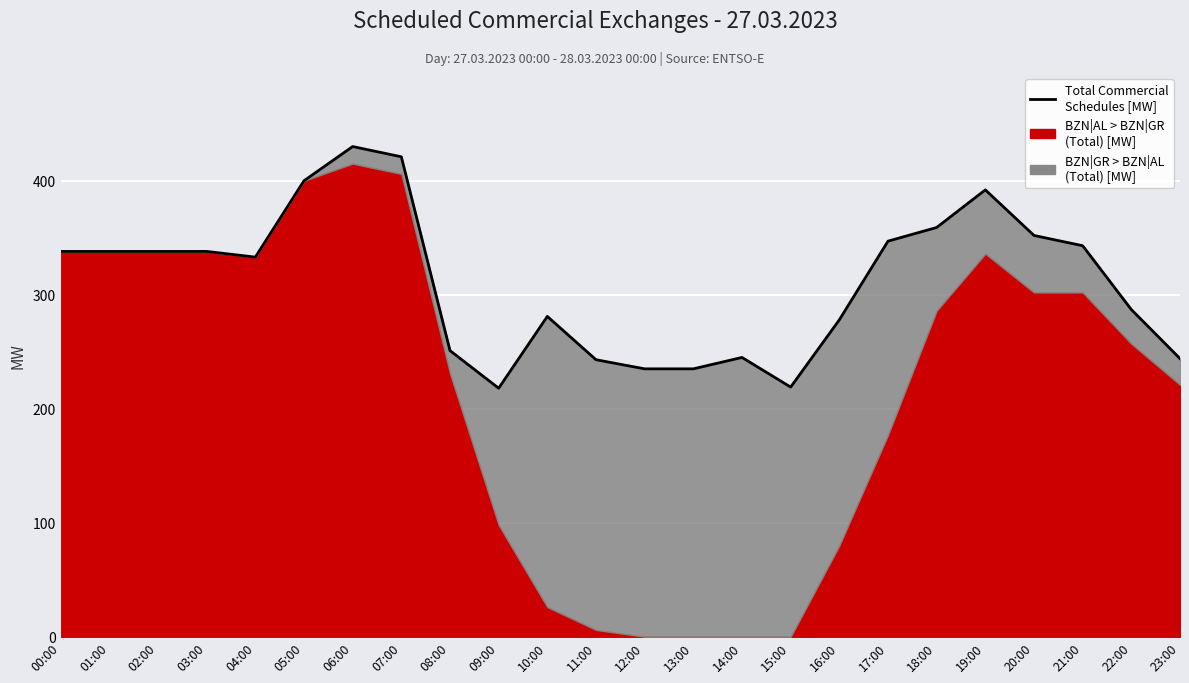

What is the difference between the maximum and minimum values?

212